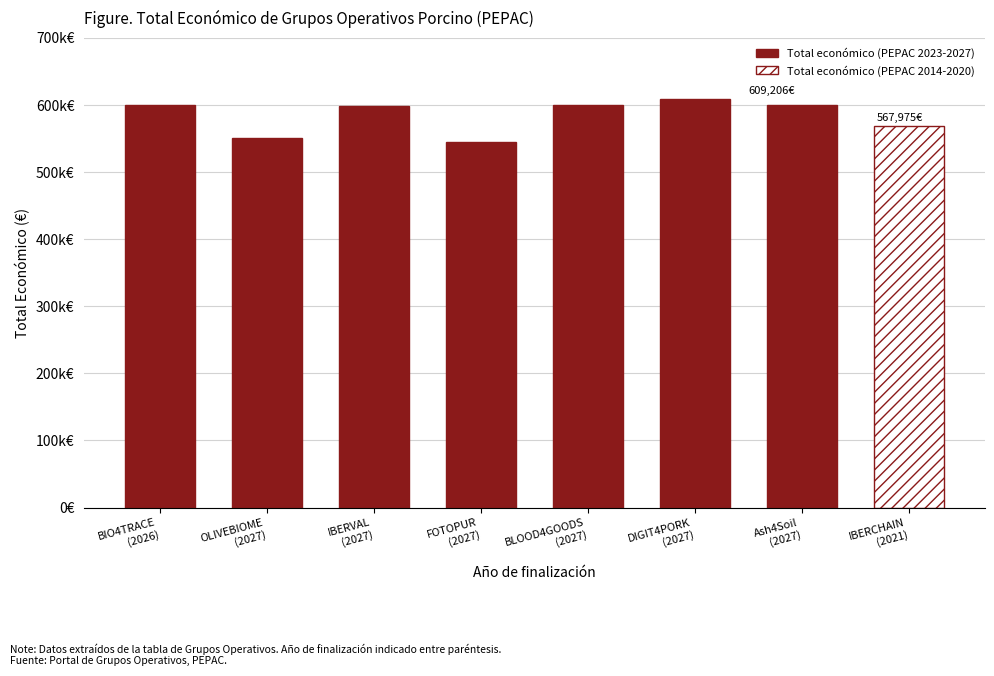

Are the bars horizontal?

No